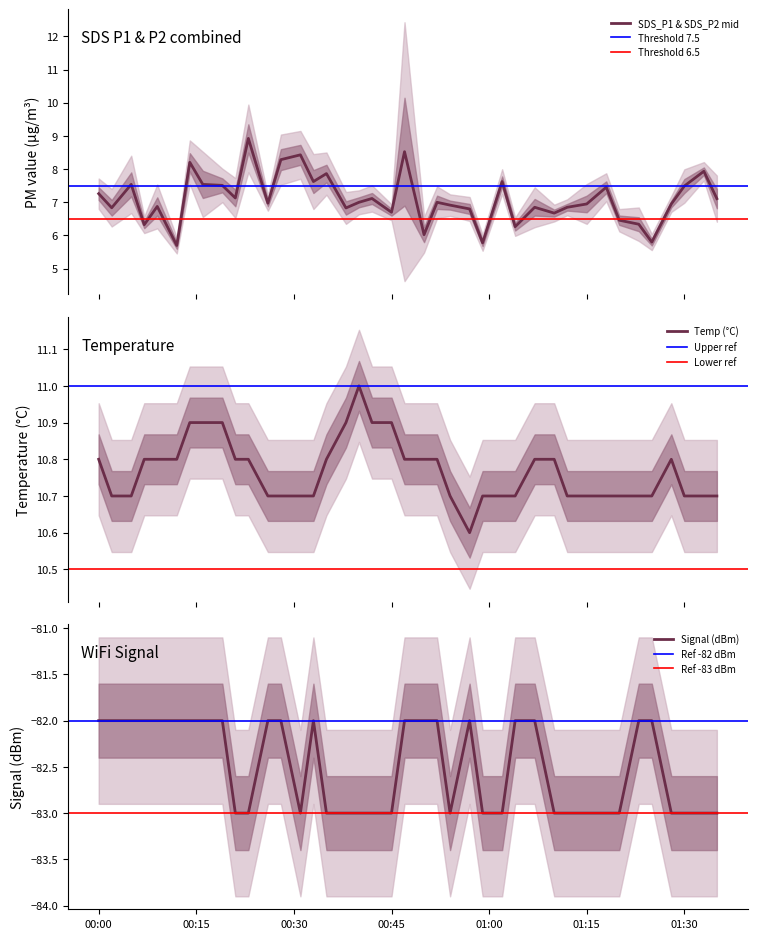

Is it true that SDS_P1 equals 2.9 at 2022-10-09 00:50?

False